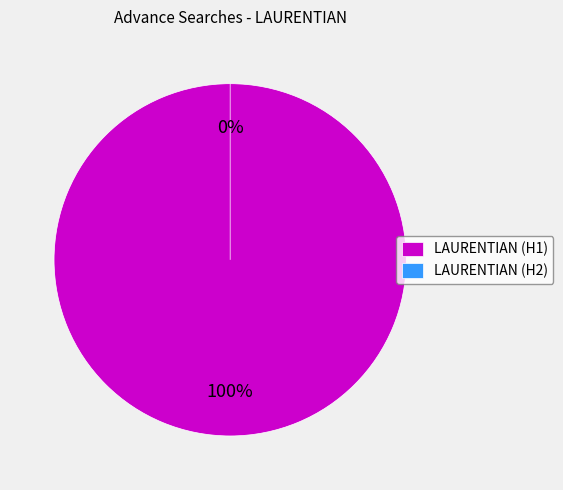

Count the number of slices in the pie.

12